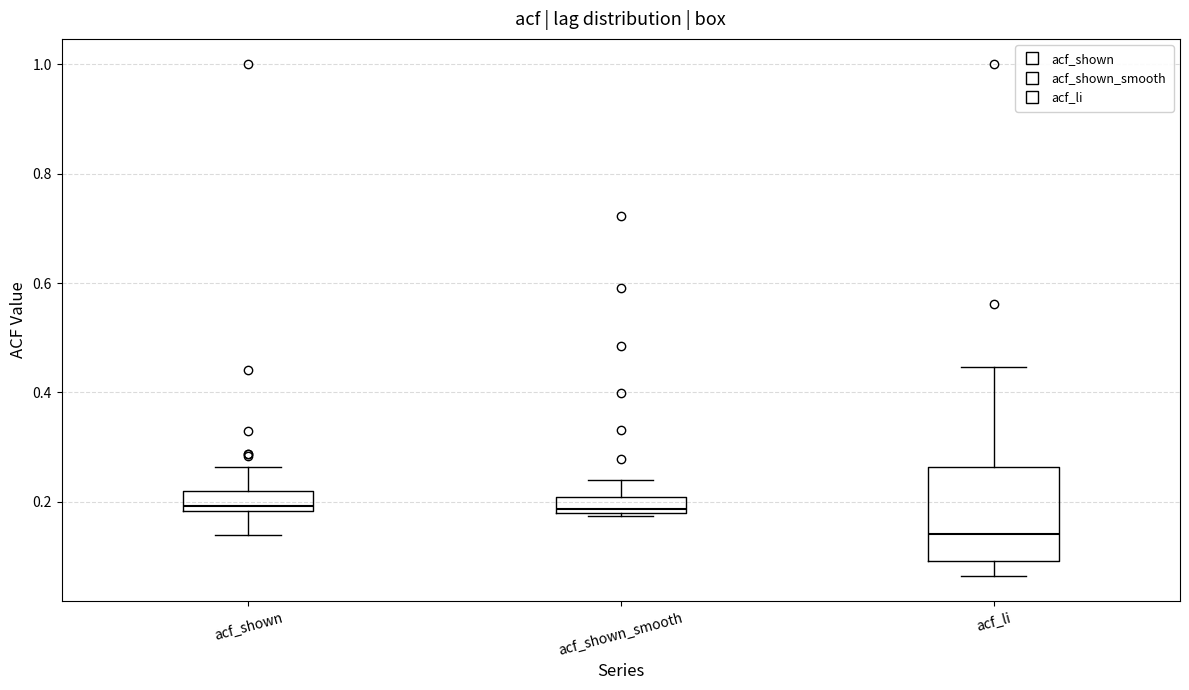

Reading left to right, transcribe this box plot: for each box, give where its median line is, the range the box spans, and where its two whiskers end, as read against the y-axis. The values are not printed on the chart, so give them approximately, as read against the axis.

acf_shown: median 0.20, box 0.18 to 0.22, whiskers 0.14 to 0.26
acf_shown_smooth: median 0.18 (just above the box's lower edge), box 0.18 to 0.20, whiskers 0.18 (just below the box's lower edge) to 0.24
acf_li: median 0.14, box 0.10 to 0.26, whiskers 0.06 to 0.44